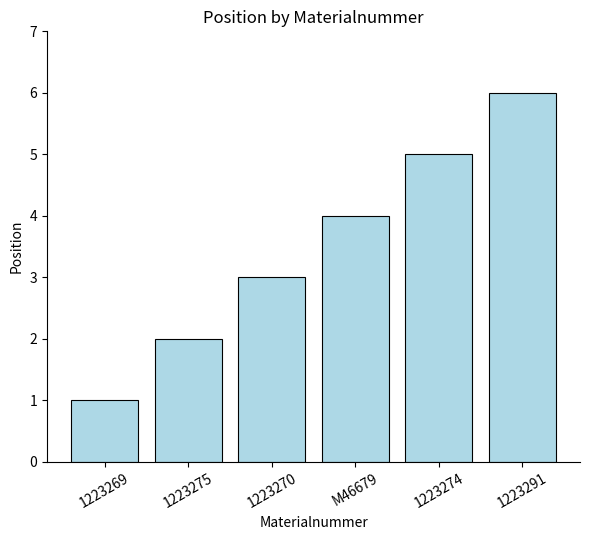

Count the number of data series in this chart.

1